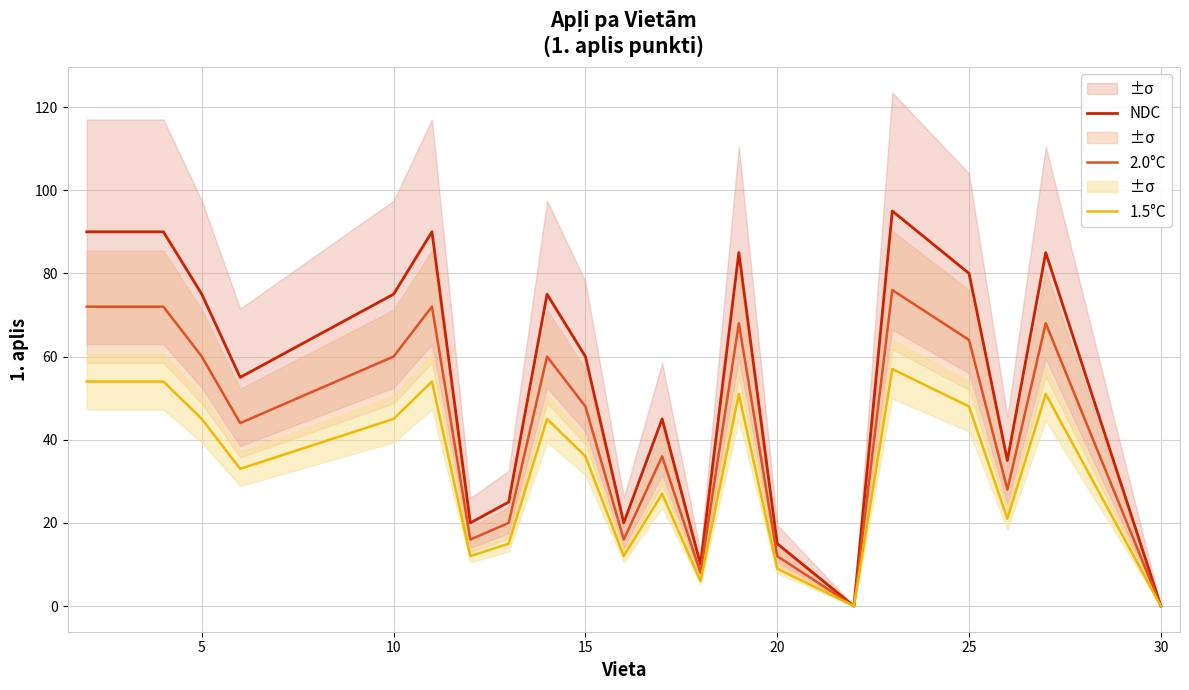

The value of 1.5°C at 5 is 45. True or false?

True